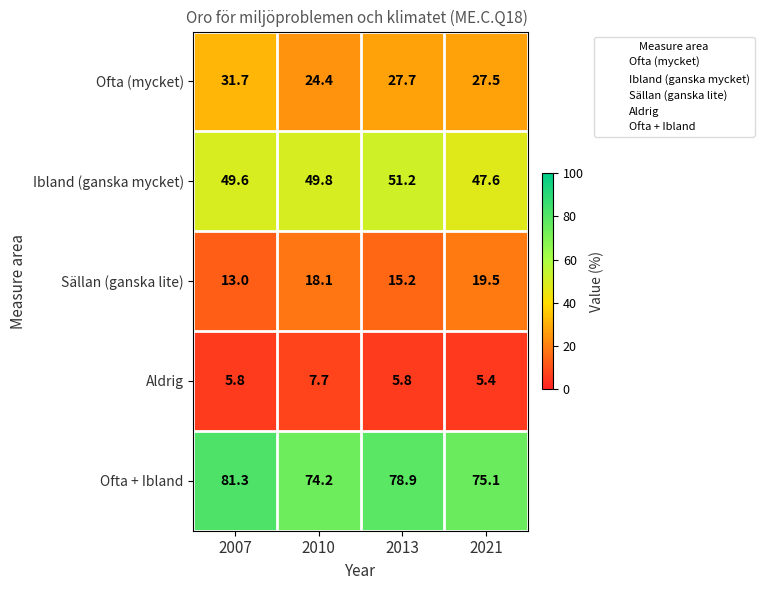

The value of Sällan (ganska lite) at 2021 is 27.9. True or false?

False